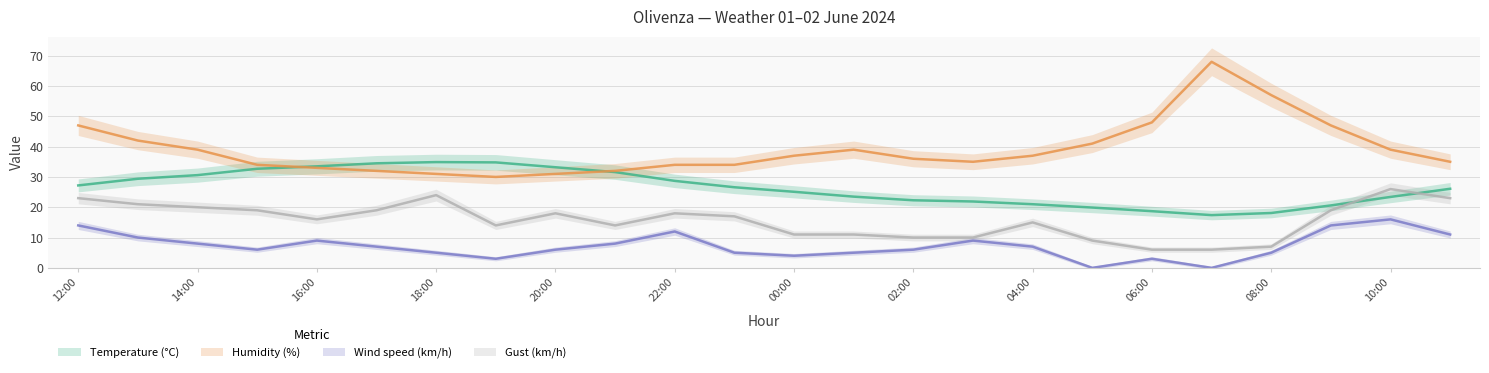

What is the average value of the Wind speed (km/h) series?

7.2